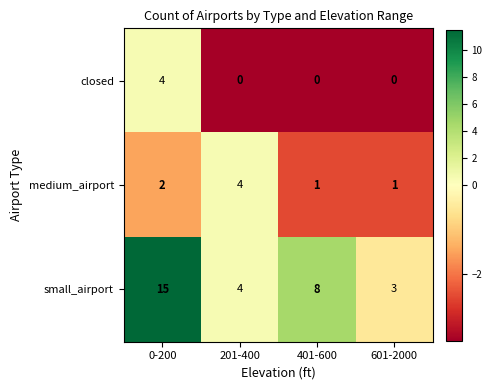

What is the highest value of the small_airport series?

15